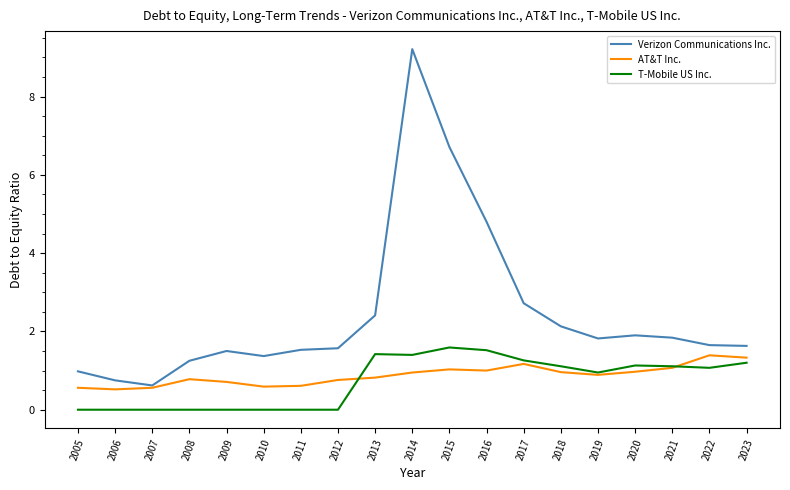

Which series has the largest total across all categories?

Verizon Communications Inc.